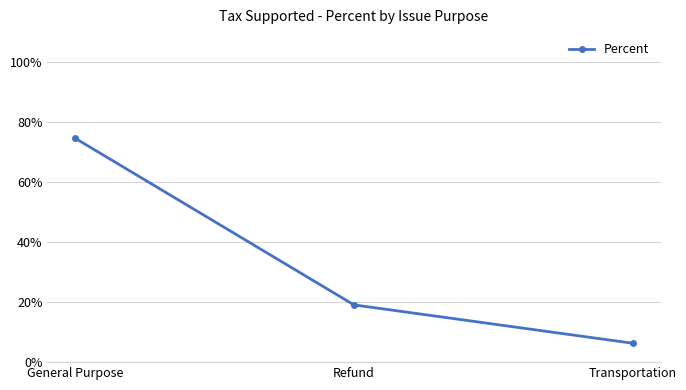

What is the sum of the values at Transportation and Refund?

25.4